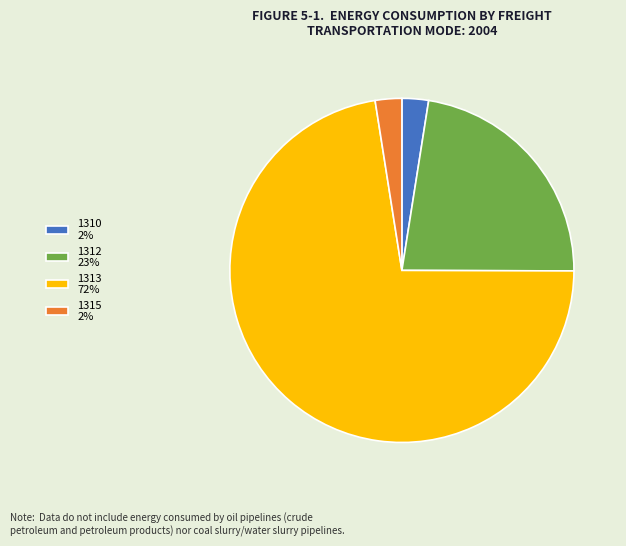

Approximately how many times larger is the value at 1312 23% compared to 1310 2%?

9.1